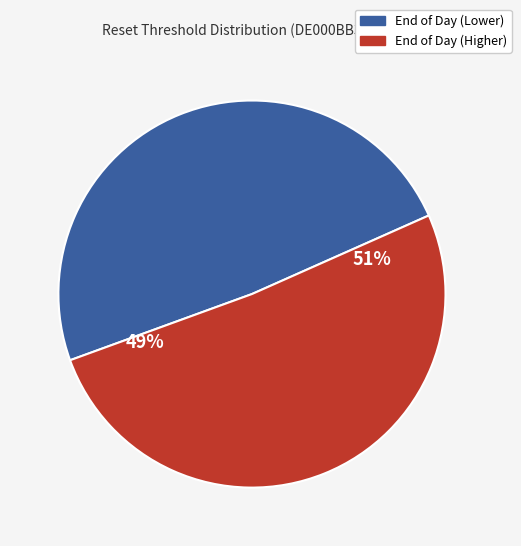

True or false: 2025-09-08 accounts for 18% of the total.

False